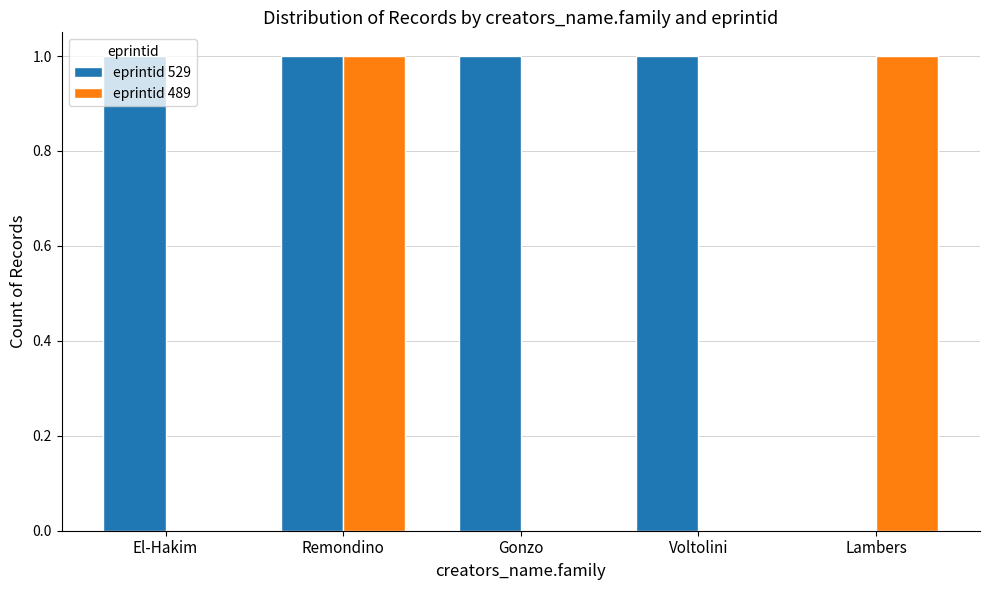

Is the value of eprintid 489 at Gonzo greater than the value of eprintid 529 at Remondino?

No